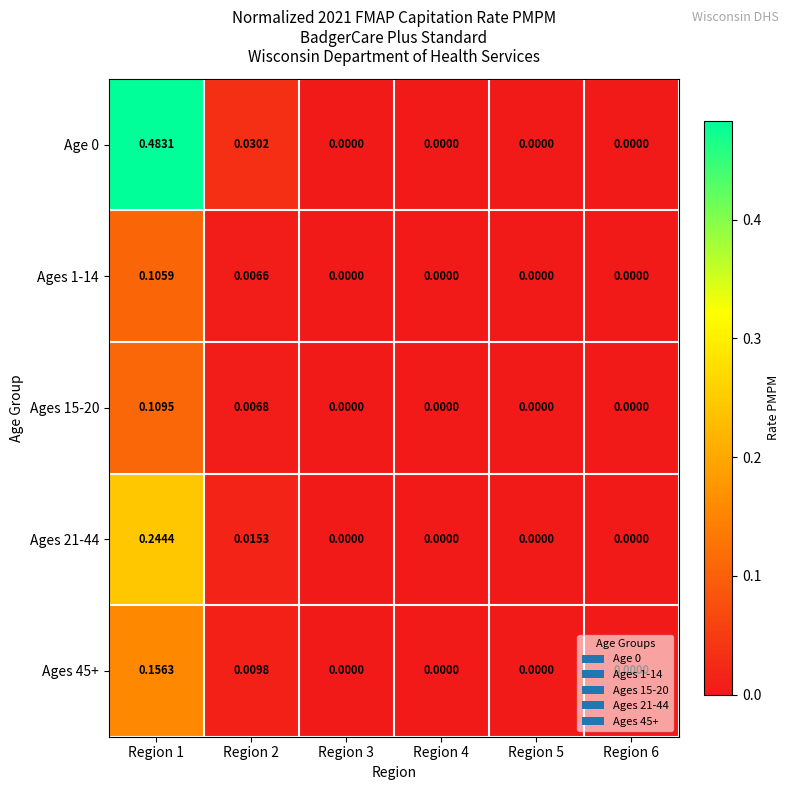

What is the difference between the highest and lowest values at Region 1?

0.4